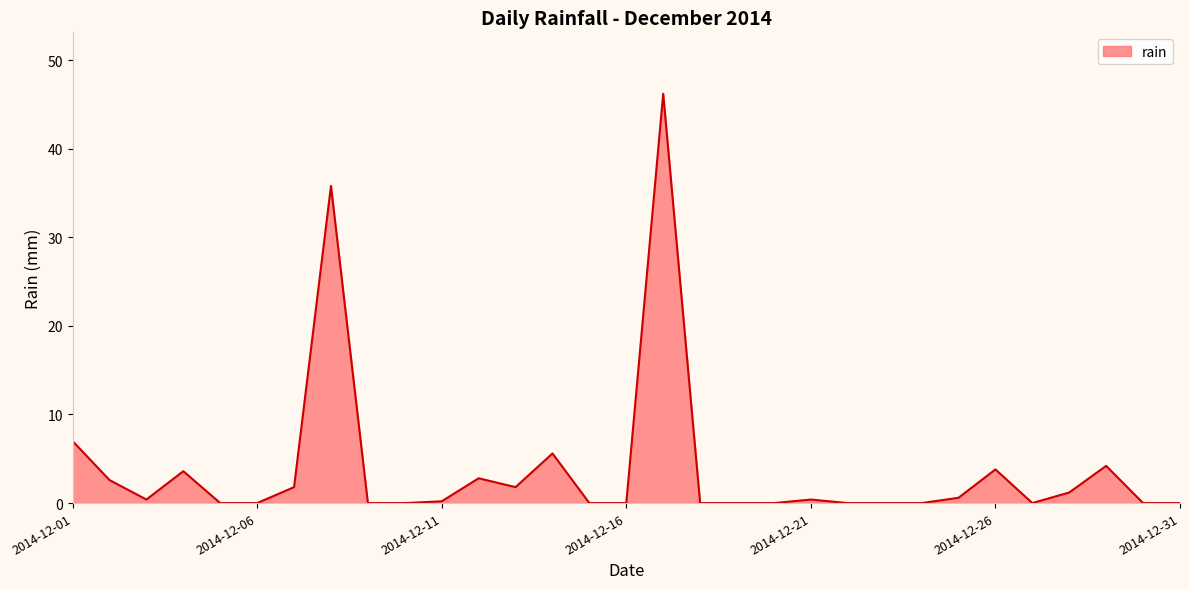

How many lines are shown in the chart?

1